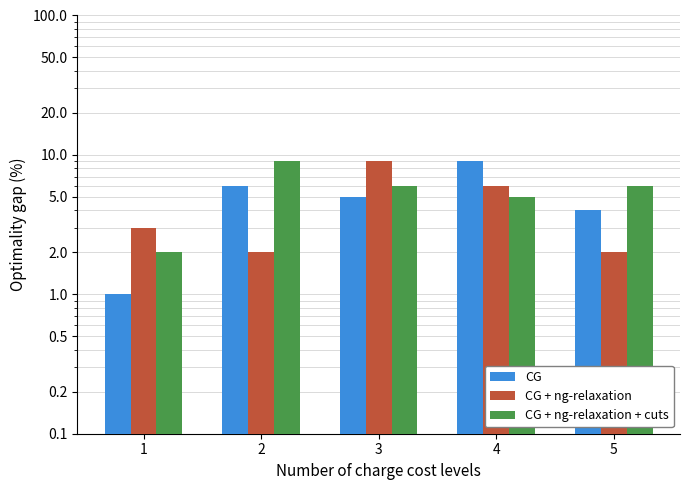

At which category is the sum across all series the highest?

3